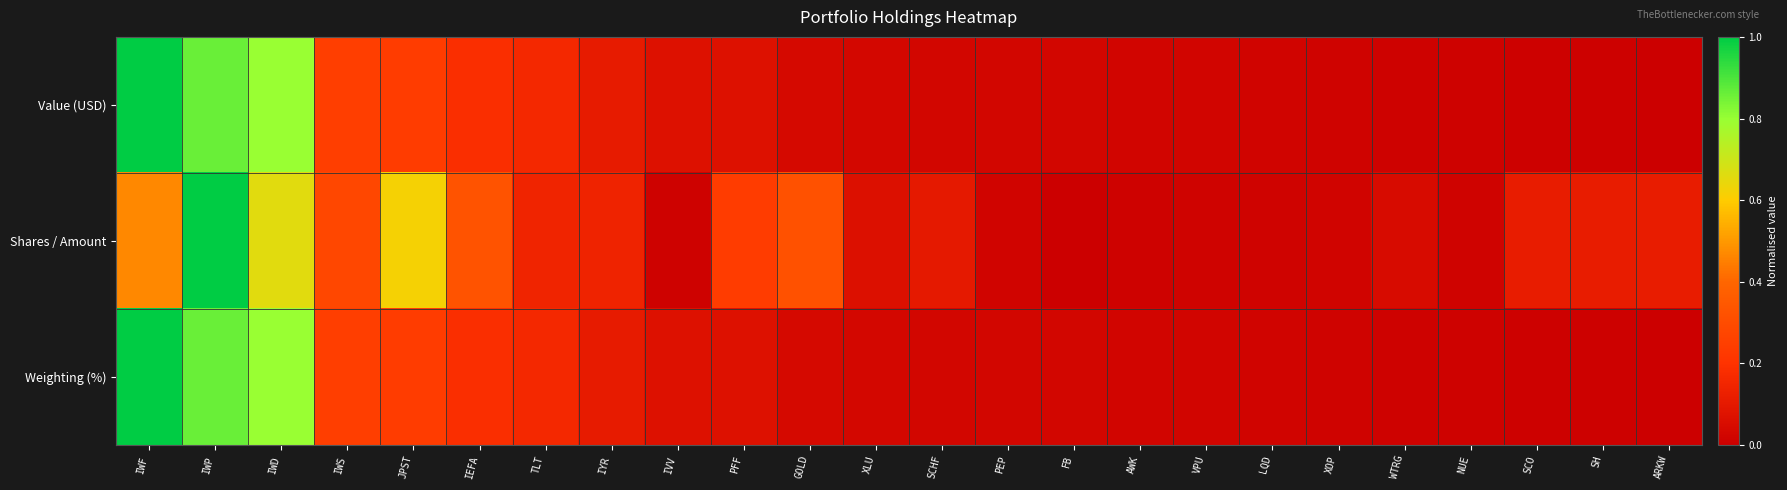

How many distinct data groups are displayed?

3